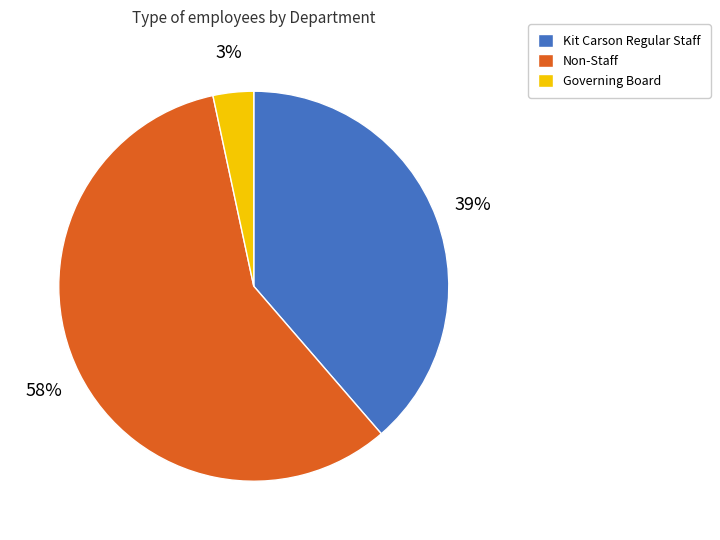

Between Governing Board and Non-Staff, which is larger?

Non-Staff